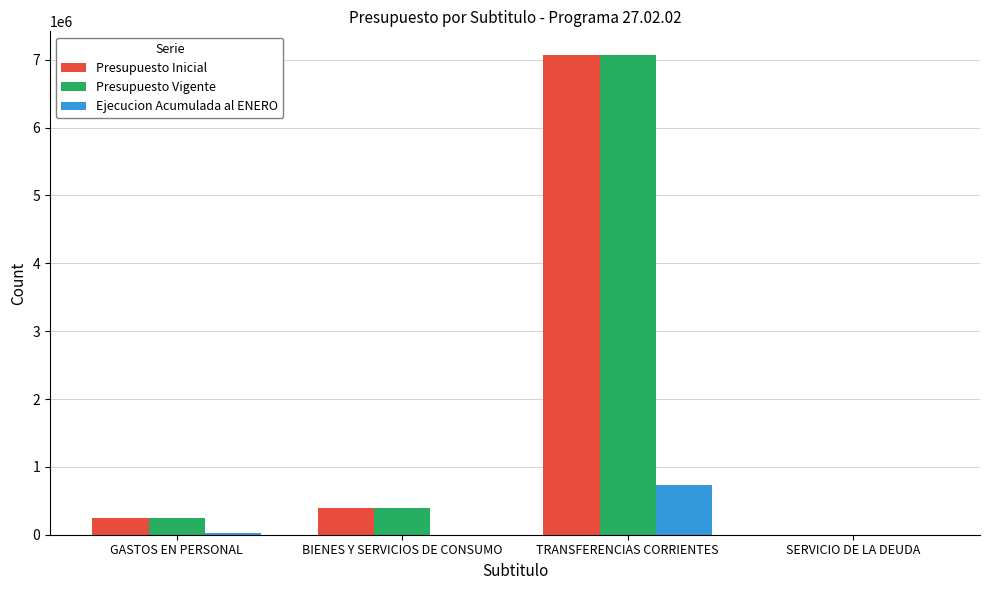

True or false: Presupuesto Vigente has a value of 4402124 at TRANSFERENCIAS CORRIENTES.

False